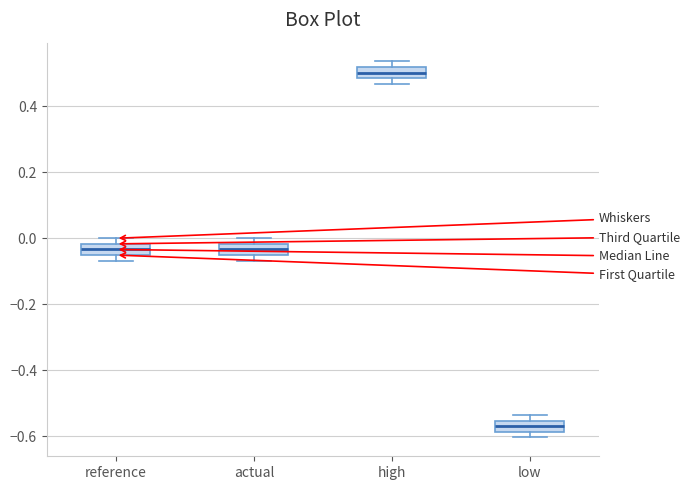

Reading left to right, read every box against the y-axis: the position of its median line, the range the box covers, and the ends of its whiskers. The values are not printed on the chart, so give them approximately, as read against the axis.

reference: median -0.04, box -0.06 to -0.02, whiskers -0.06 (just below the box's lower edge) to 0.00
actual: median -0.04, box -0.06 to -0.02, whiskers -0.06 (just below the box's lower edge) to 0.00
high: median 0.50, box 0.48 to 0.52, whiskers 0.46 to 0.54
low: median -0.56 (inside the box), box -0.58 to -0.56, whiskers -0.60 to -0.54